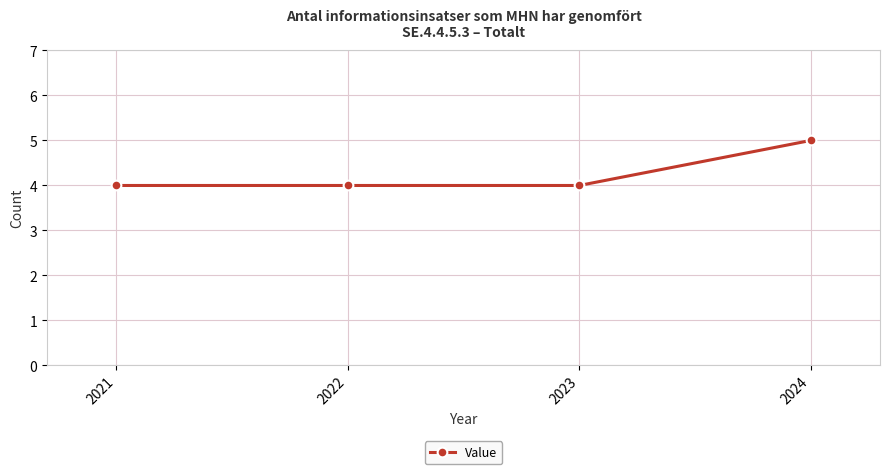

What is the value of the 1st point from the left?

4